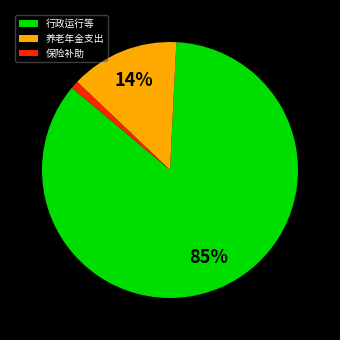

Which category accounts for the majority?

行政运行等